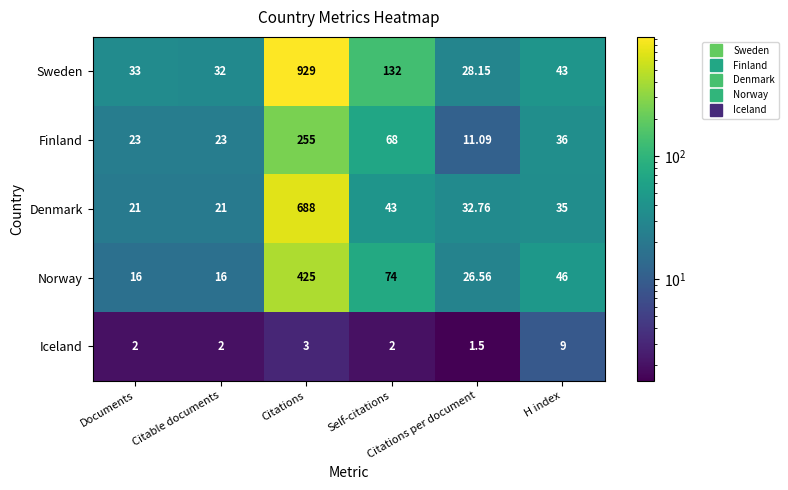

Which series has the widest spread of values?

Sweden